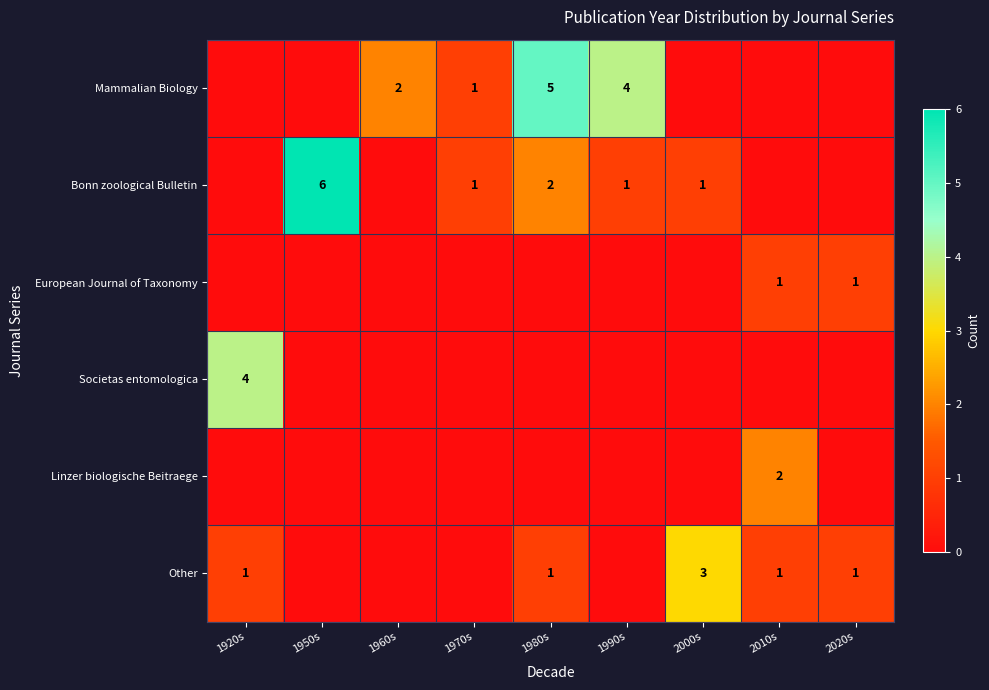

Is it true that Mammalian Biology equals 1 at 1960s?

False